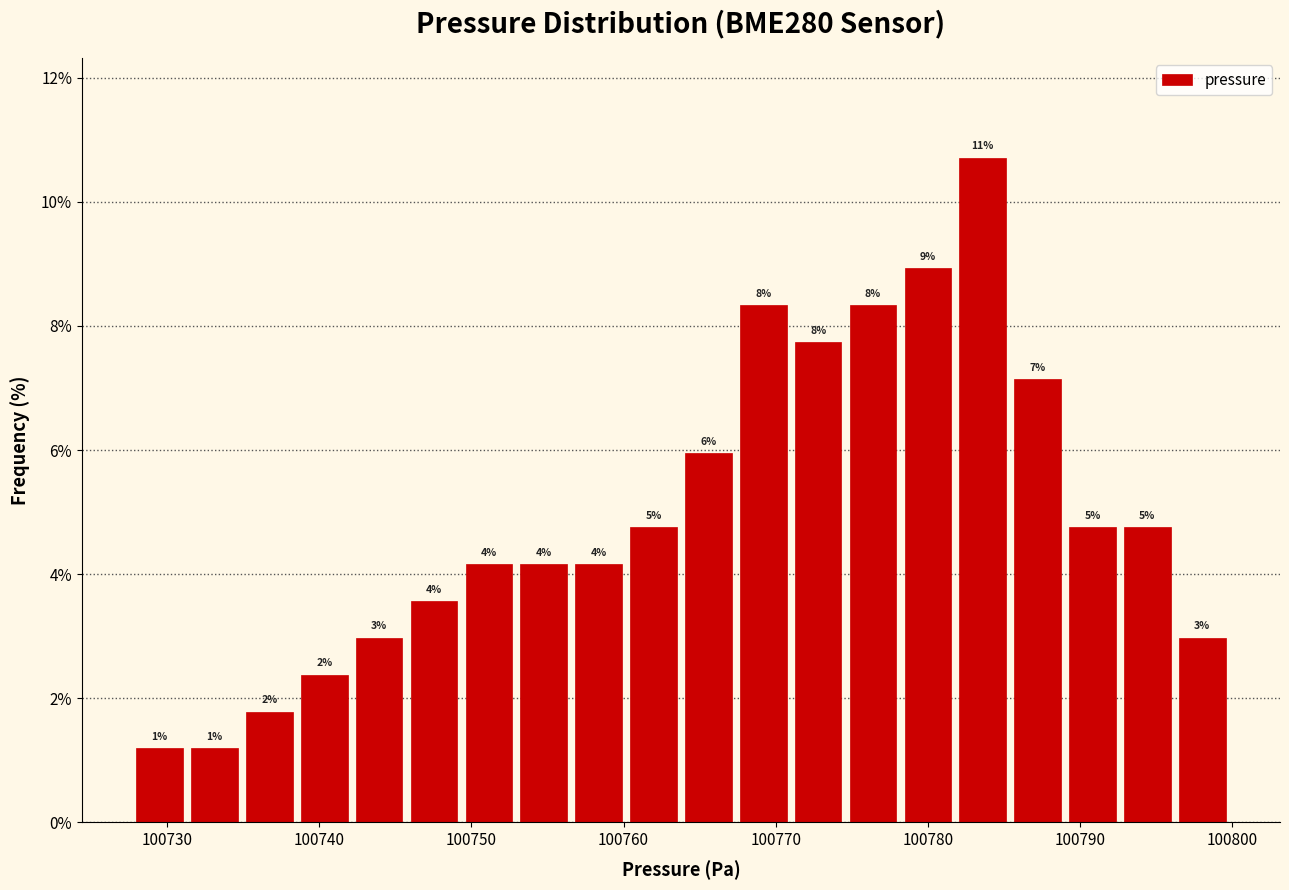

Around what value on the x-axis is the tallest bar? Give the approximate position of its centre, as read against the axis.

100784